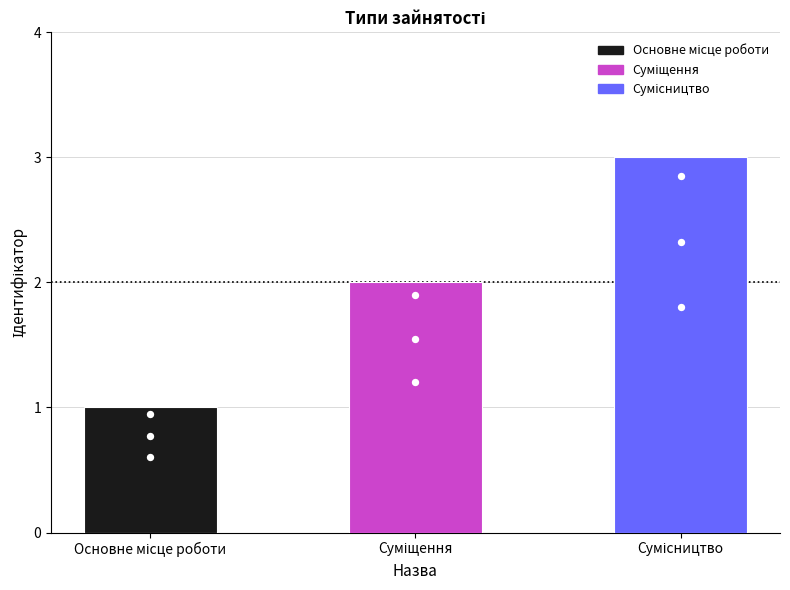

Between Основне місце роботи and Сумісництво, which is larger?

Сумісництво